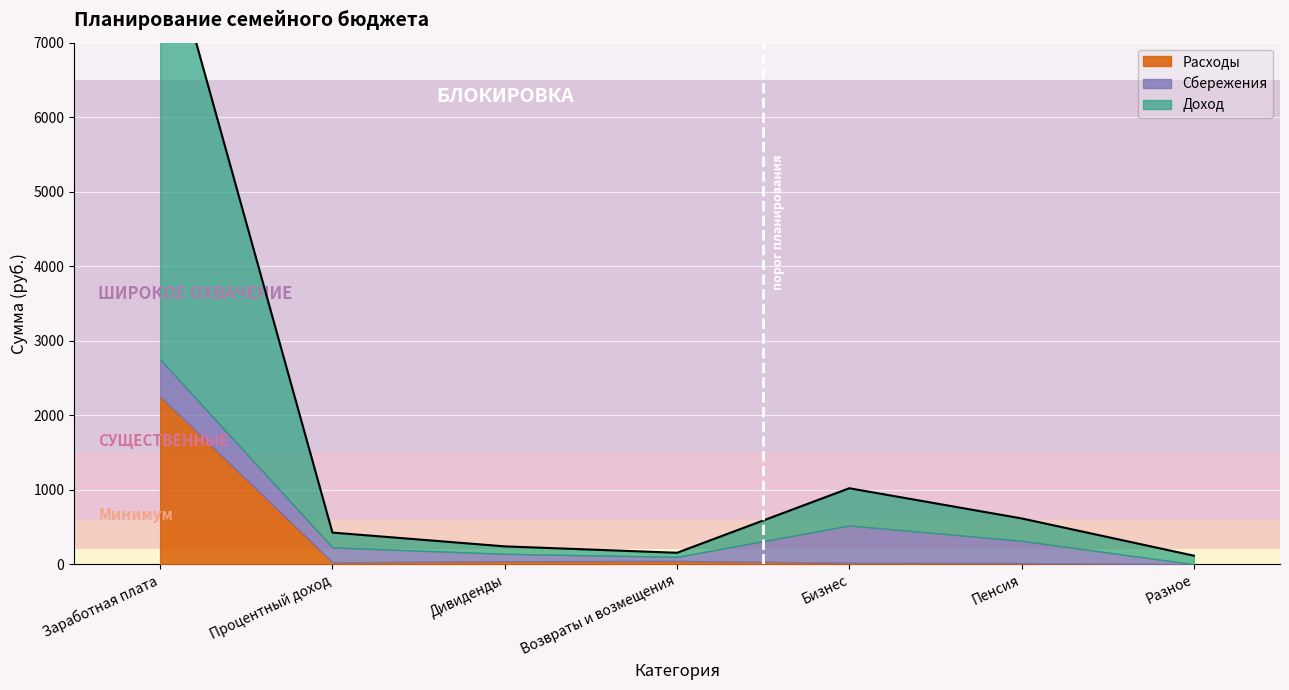

At Процентный доход, list the series in order from largest to smallest.

Доход, Сбережения, Расходы